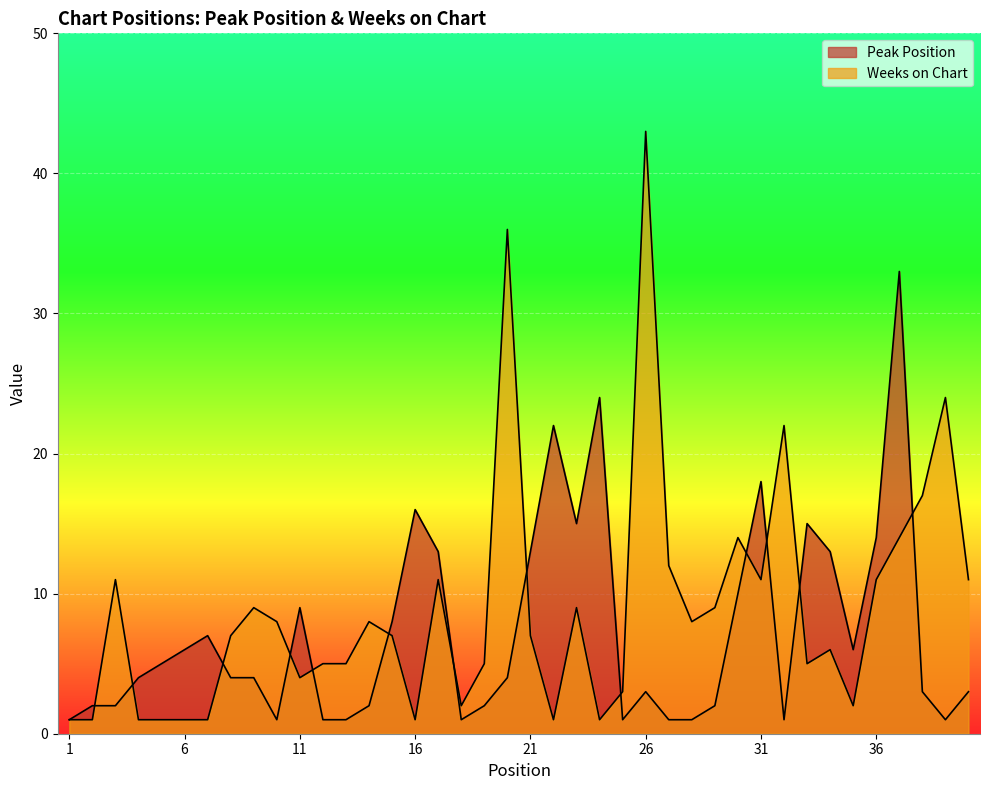

What are all the series names shown in the legend?

Peak Position, Weeks on Chart